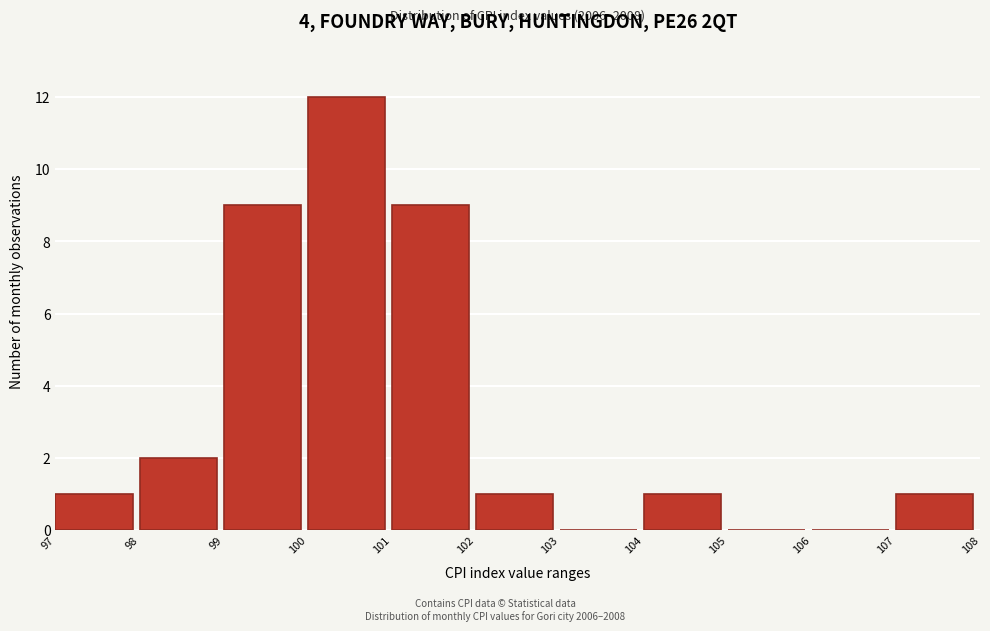

Which range on the x-axis has the tallest bar?

100 to 101